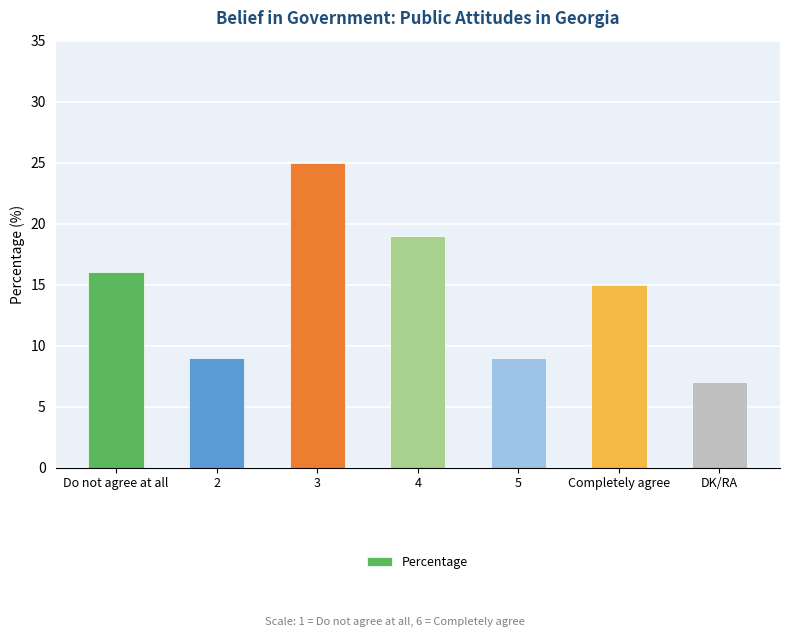

What is the smallest value displayed?

7